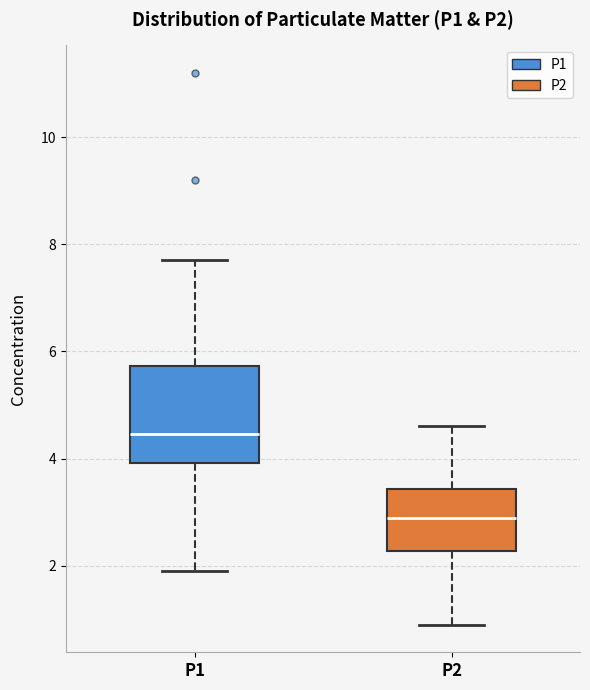

Reading left to right, read every box against the y-axis: the position of its median line, the range the box covers, and the ends of its whiskers. The values are not printed on the chart, so give them approximately, as read against the axis.

P1: median 4.4, box 4.0 to 5.8, whiskers 2.0 to 7.8
P2: median 3.0, box 2.2 to 3.4, whiskers 1.0 to 4.6